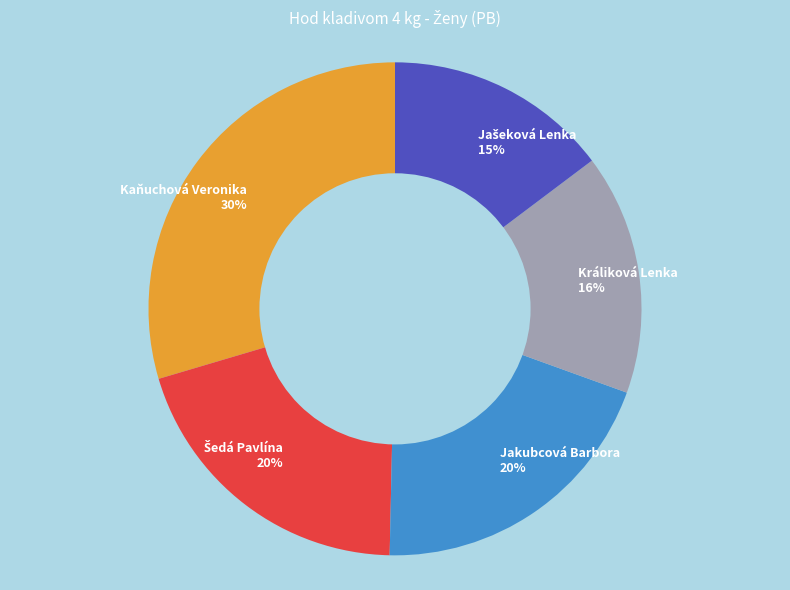

What is the ratio of the value at Kaňuchová Veronika 30% to the value at Jakubcová Barbora 20%?

1.5